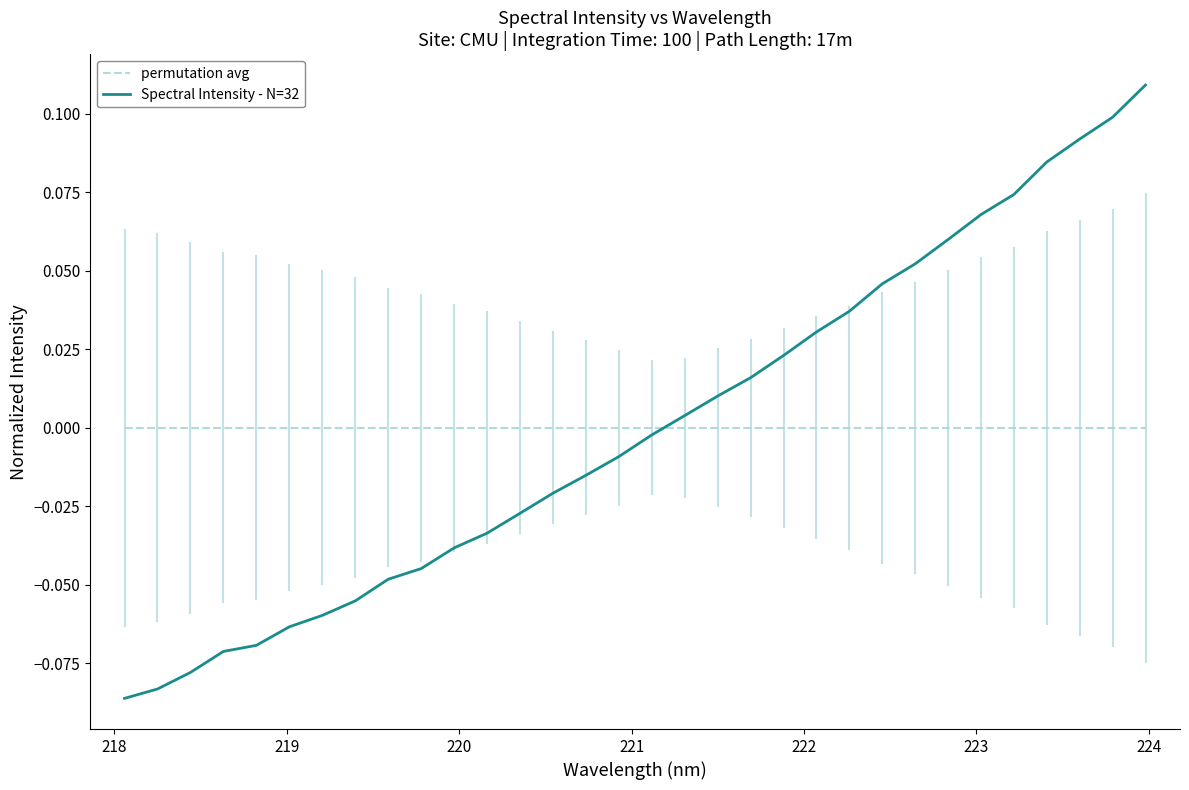

Which series has the largest range (max minus min)?

Spectral Intensity - N=32